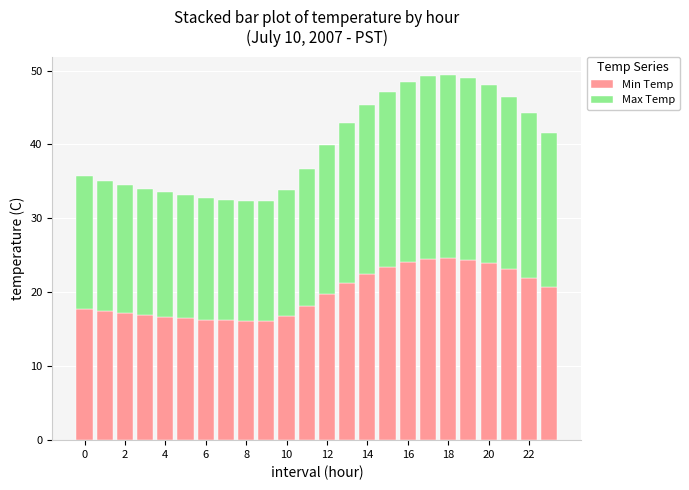

What is the sum of all Min Temp values?

476.6